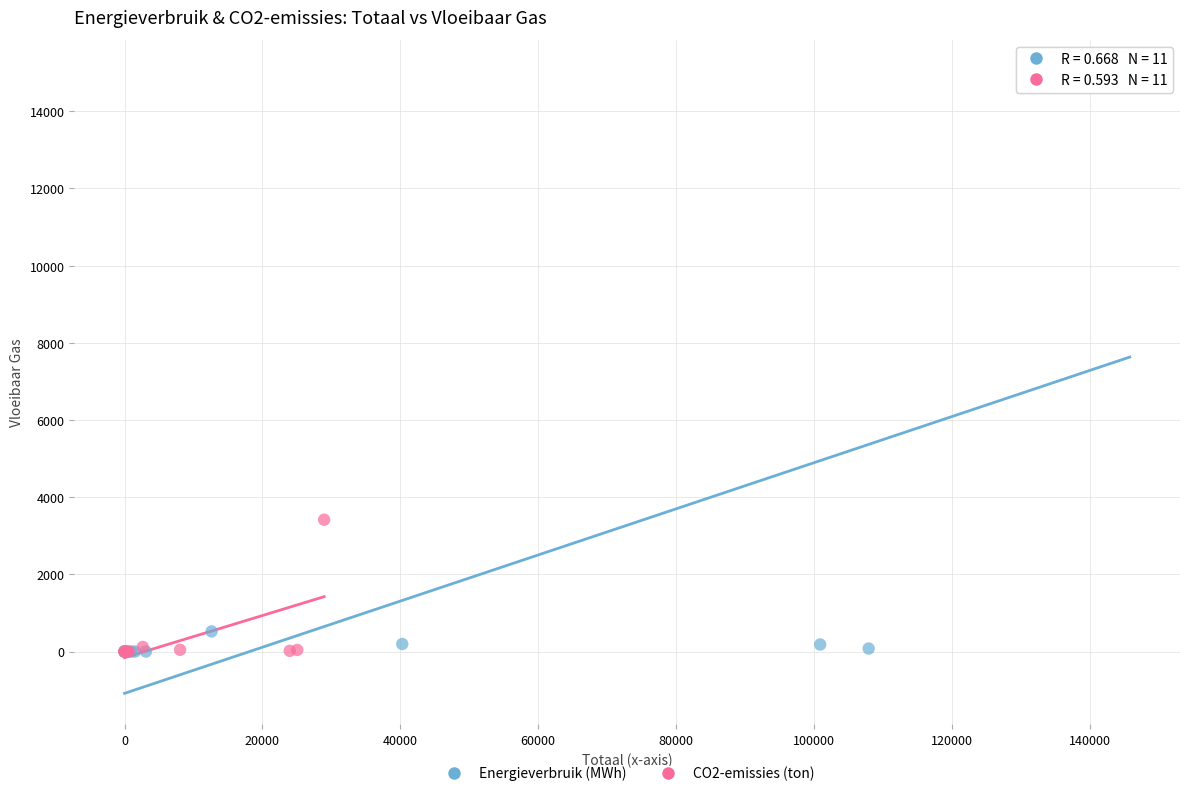

What are all the series names shown in the legend?

Energieverbruik (MWh), CO2-emissies (ton)